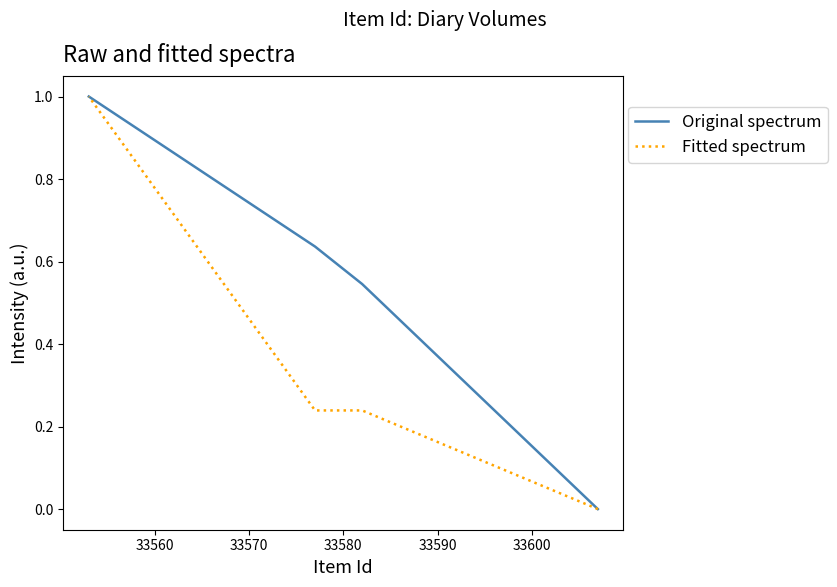

True or false: Original spectrum and Fitted spectrum cross at least once.

False